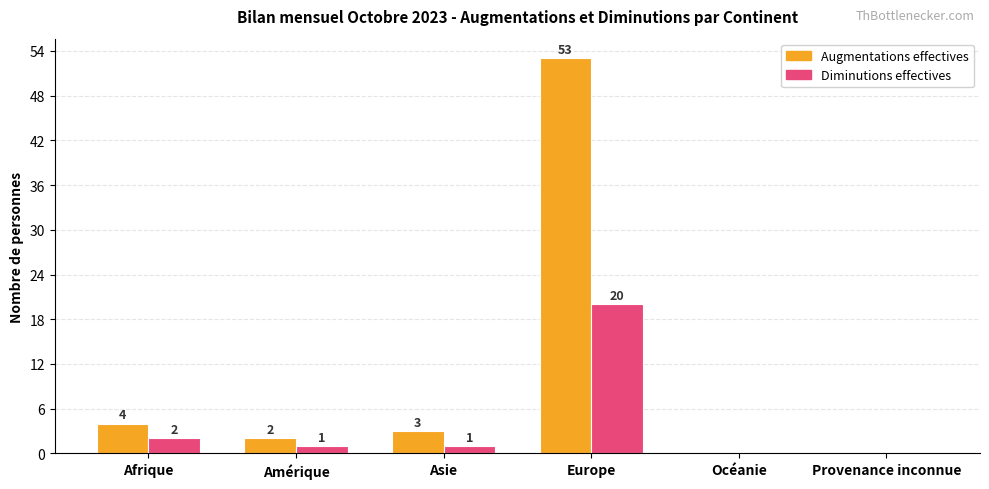

Which category has the highest value in the Diminutions effectives series?

Europe